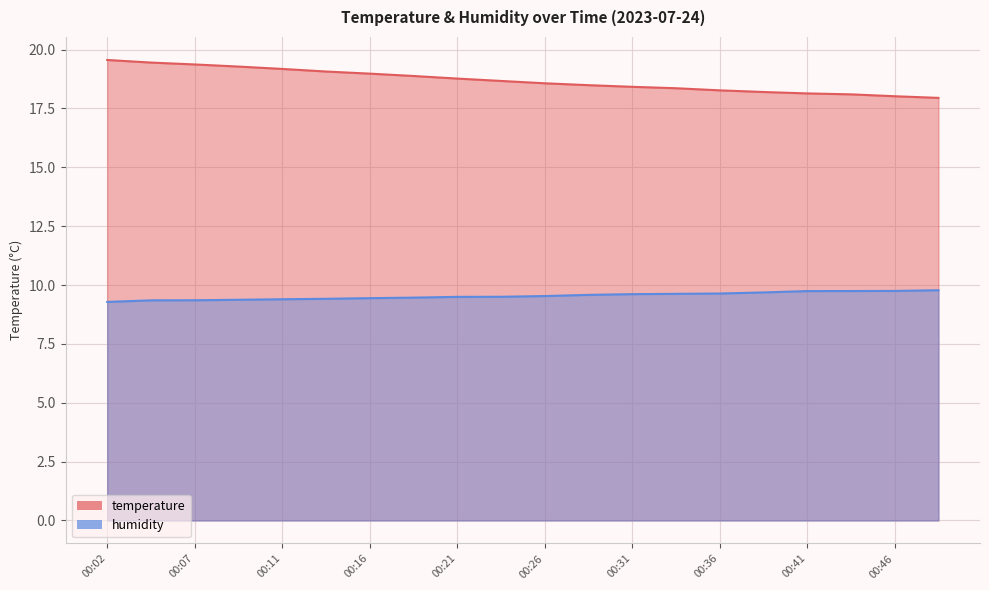

Reading left to right, transcribe all the data shown in this chart.

temperature: 19.6	19.4	19.4	19.3	19.2	19.1	19.0	18.9	18.8	18.7	18.6	18.5	18.4	18.4	18.3	18.2	18.1	18.1	18.0	17.9
humidity: 9.3	9.4	9.4	9.4	9.4	9.4	9.4	9.5	9.5	9.5	9.5	9.6	9.6	9.6	9.6	9.7	9.7	9.7	9.8	9.8